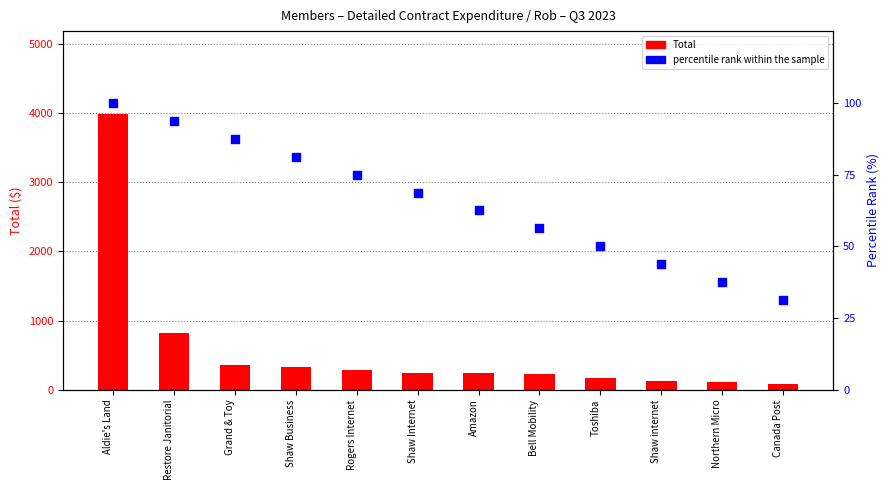

What are all the series names shown in the legend?

Total, percentile rank within the sample